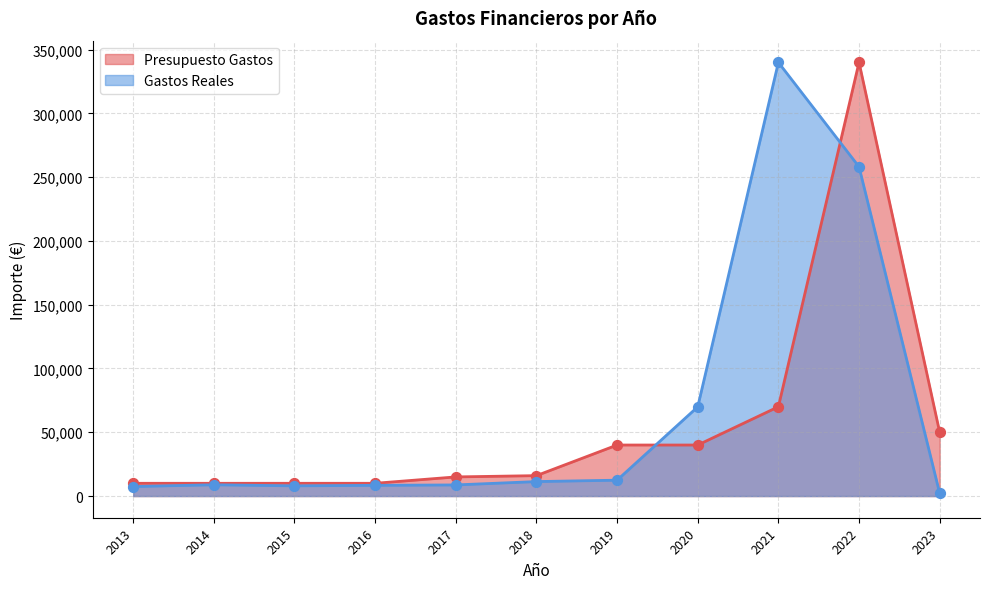

At which category is the sum across all series the highest?

2022